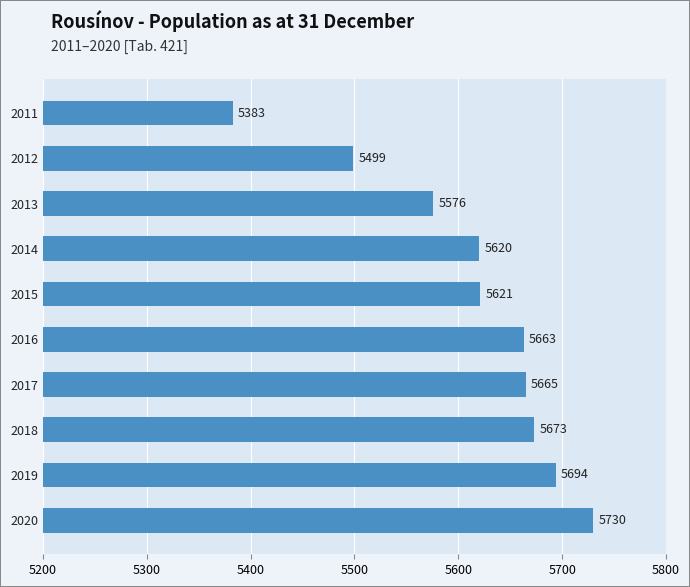

What value does the data have at 2012, to the nearest 5?

5500